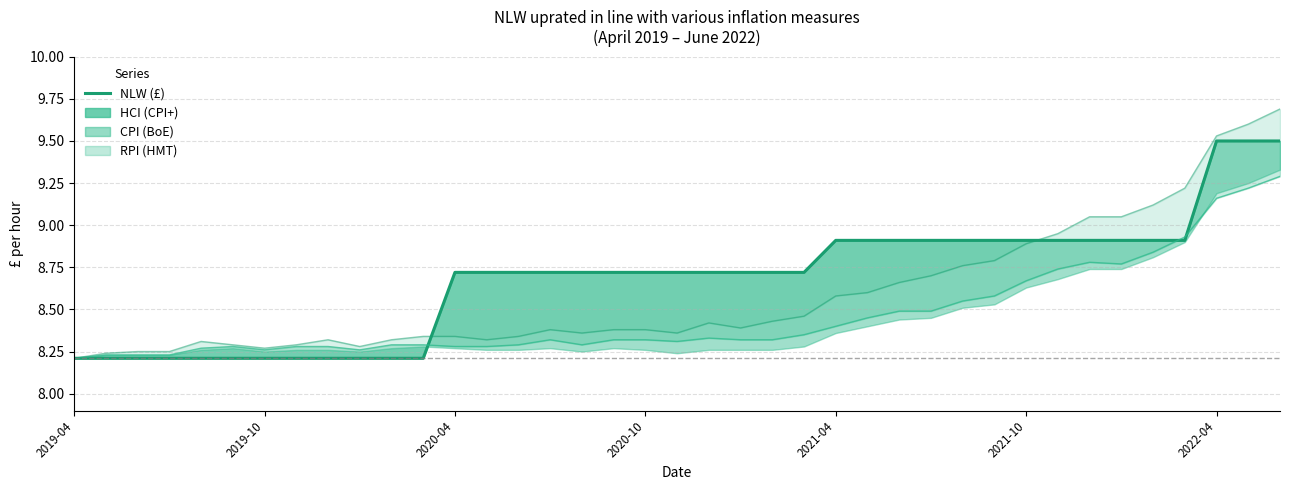

What is the approximate value at 15?

8.7